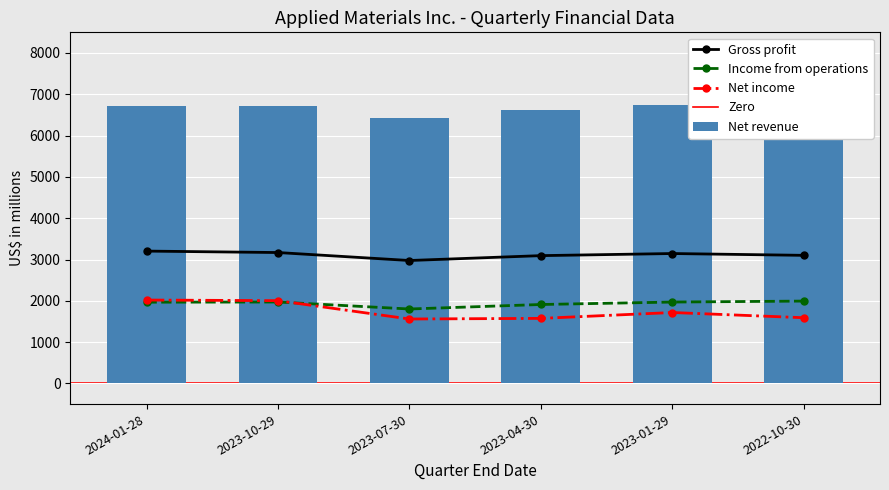

What is the difference between the Income from operations values at 2023-01-29 and 2022-10-30?

24